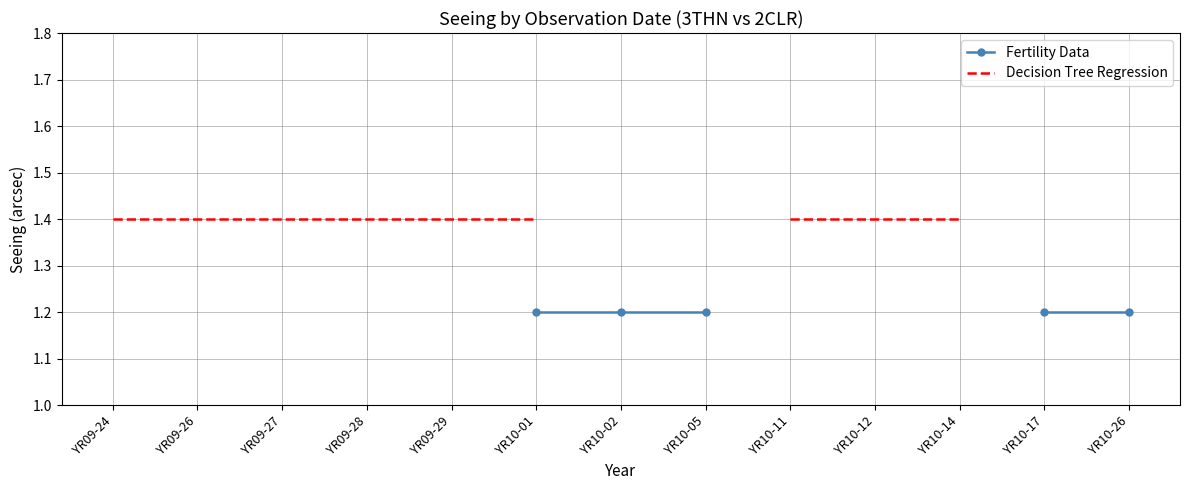

What position from the left is YR09-26?

2